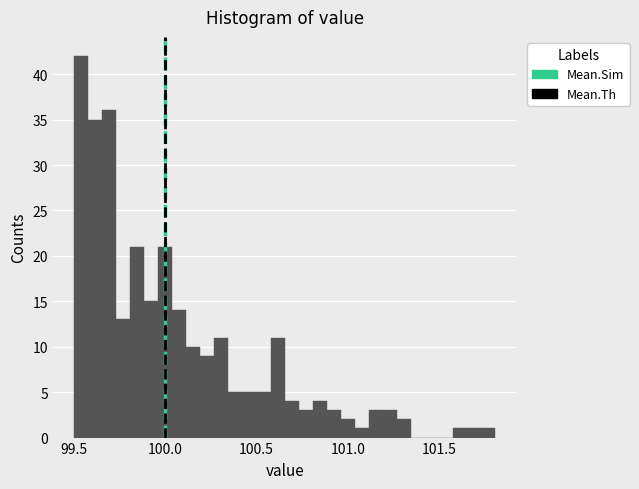

Read against the x-axis, roughly where is the centre of the tallest bar?

99.55